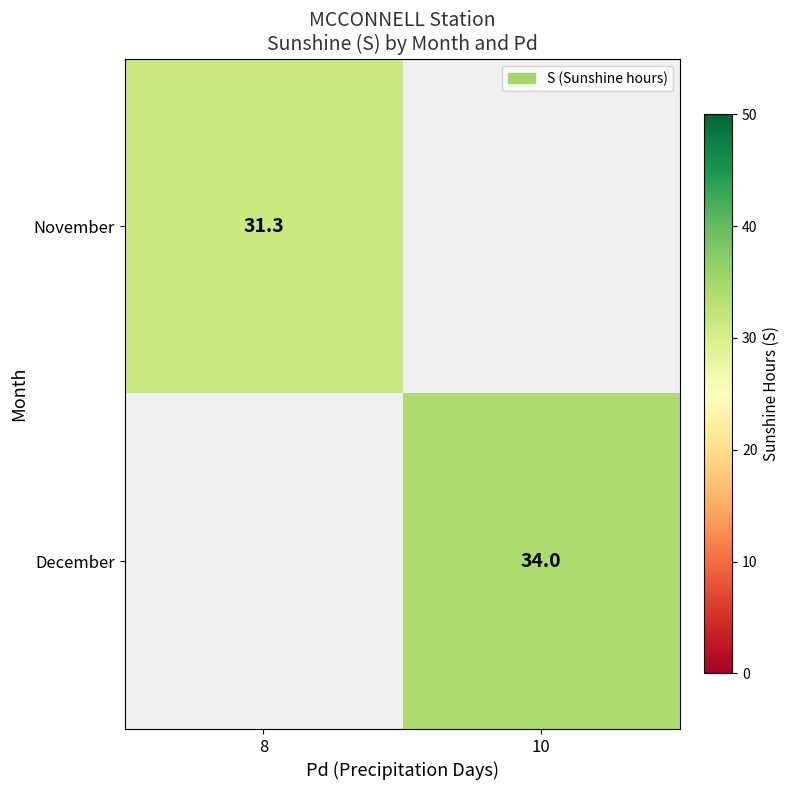

The December series shows 12.1 at 10. True or false?

False